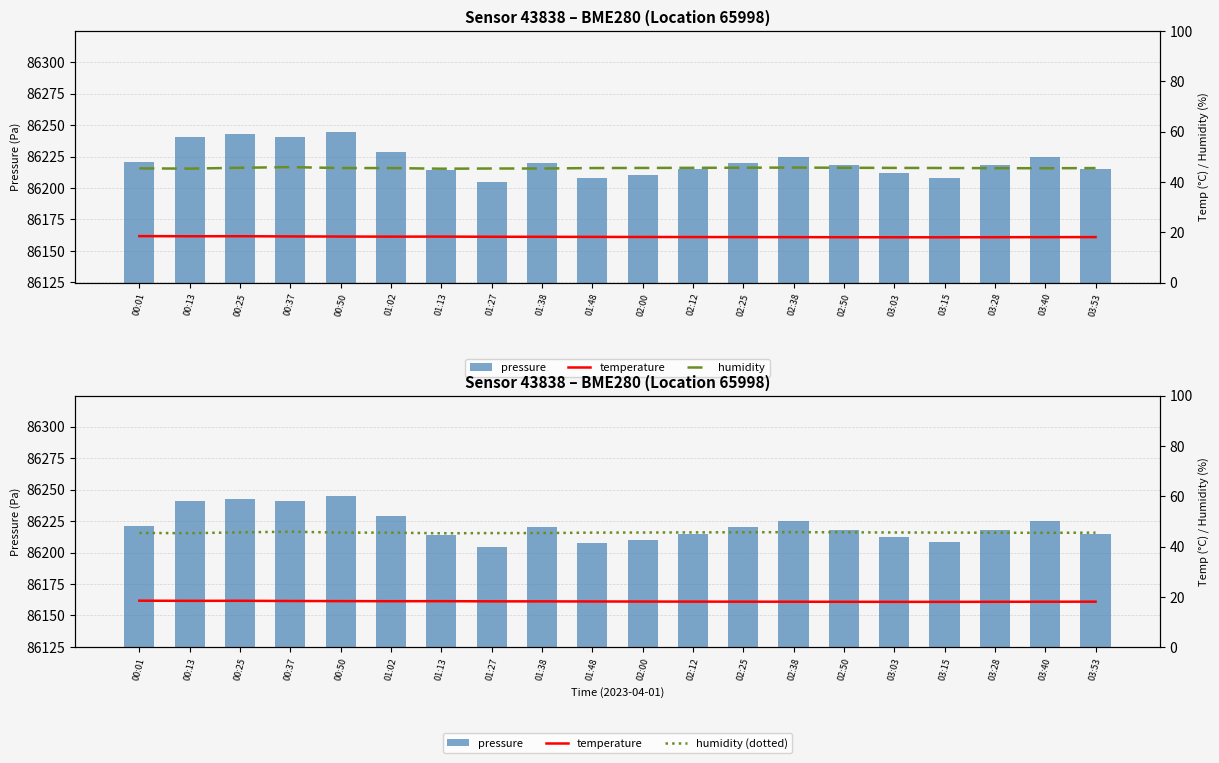

Which category has the highest value in the humidity series?

00:37